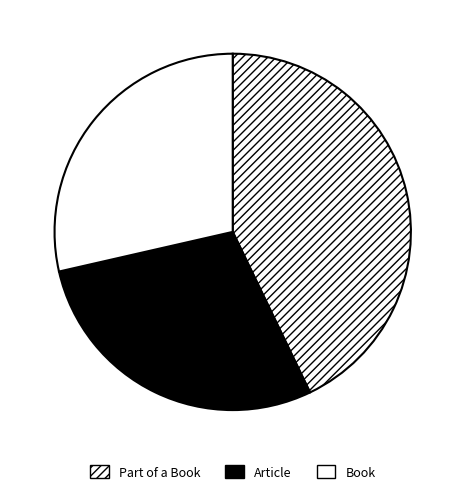

What percentage is the Article slice, to the nearest percent?

29%